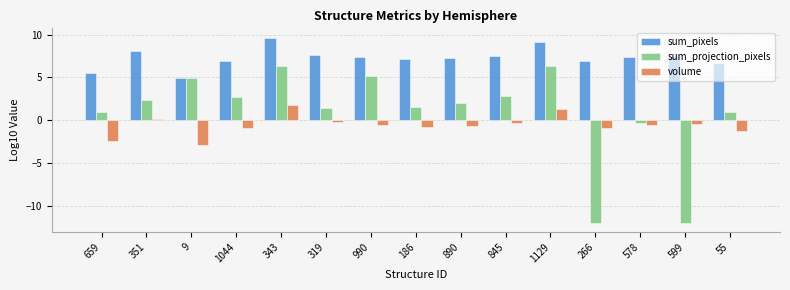

What is the difference between the highest and lowest values at 990?

7.9